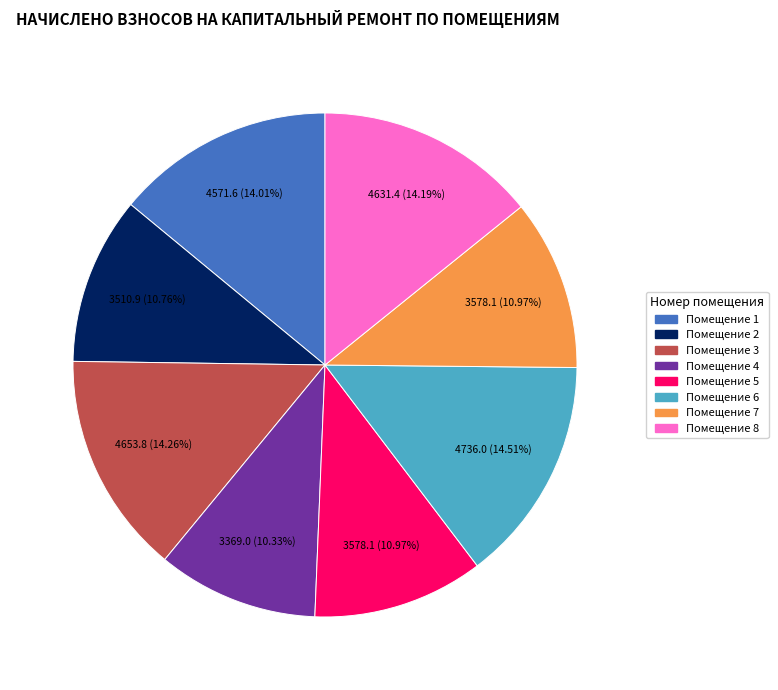

Count the number of slices in the pie.

8